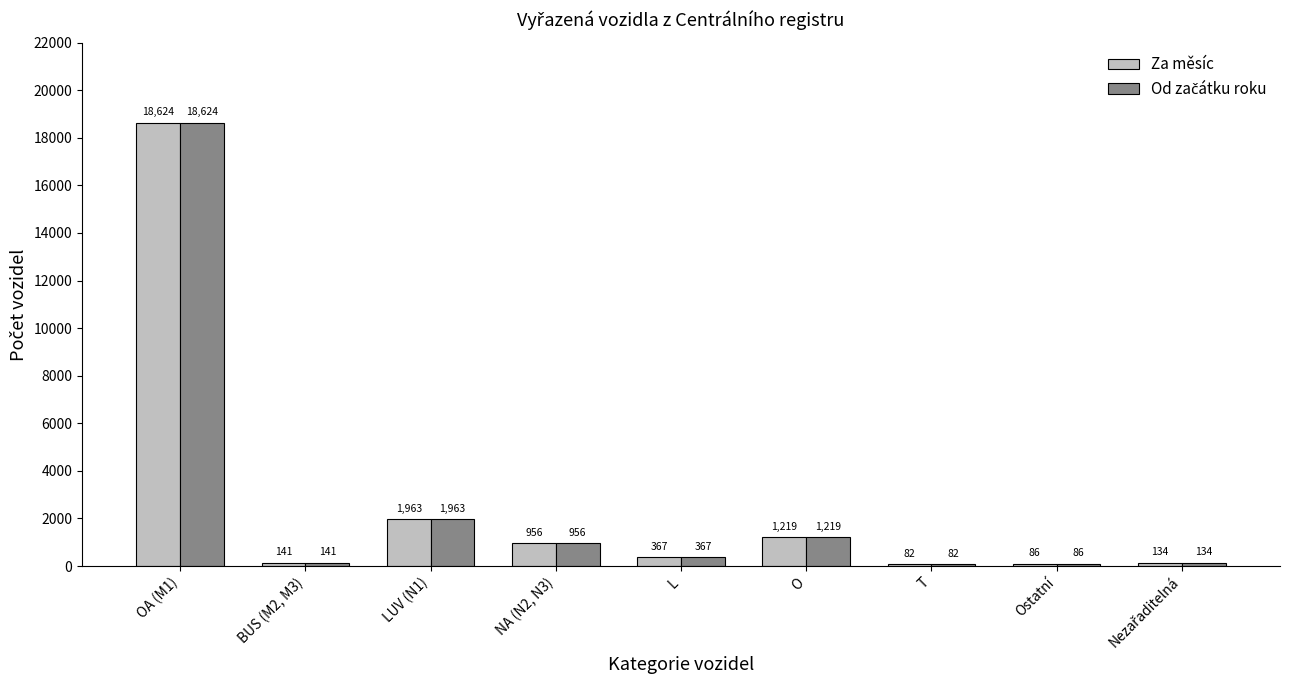

What is the total value across all series at T?

164